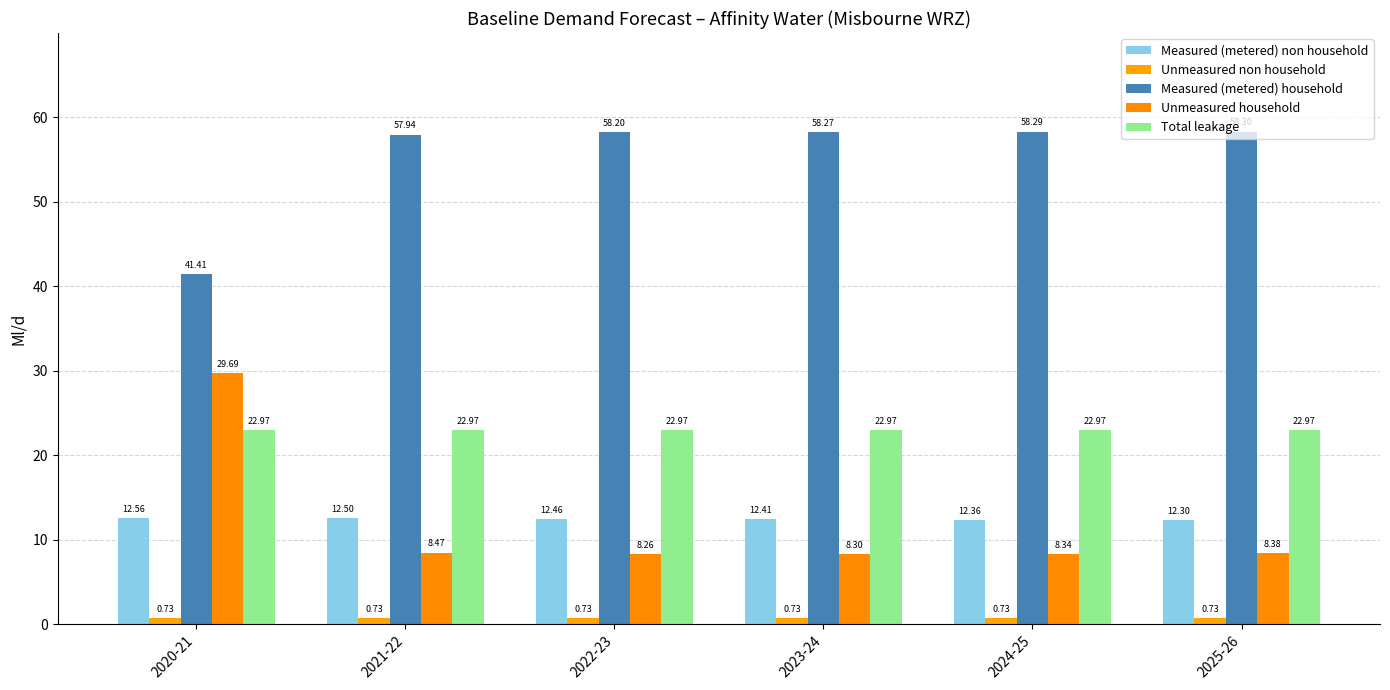

Are the bars grouped side by side (vs. stacked)?

Yes